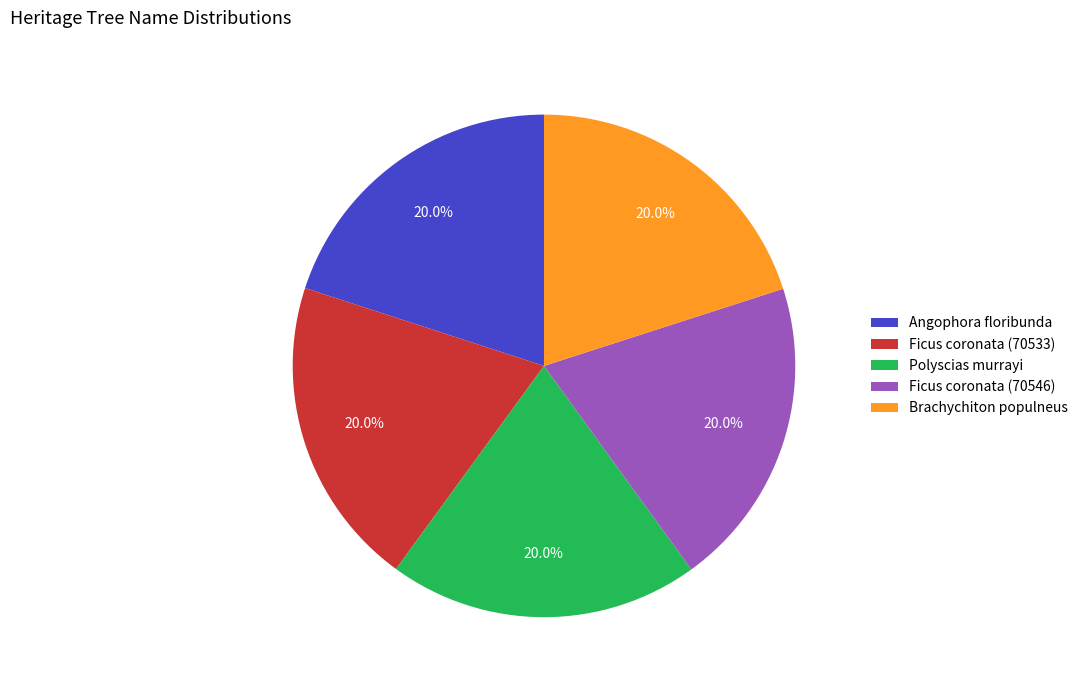

Is there a majority slice in this chart?

No